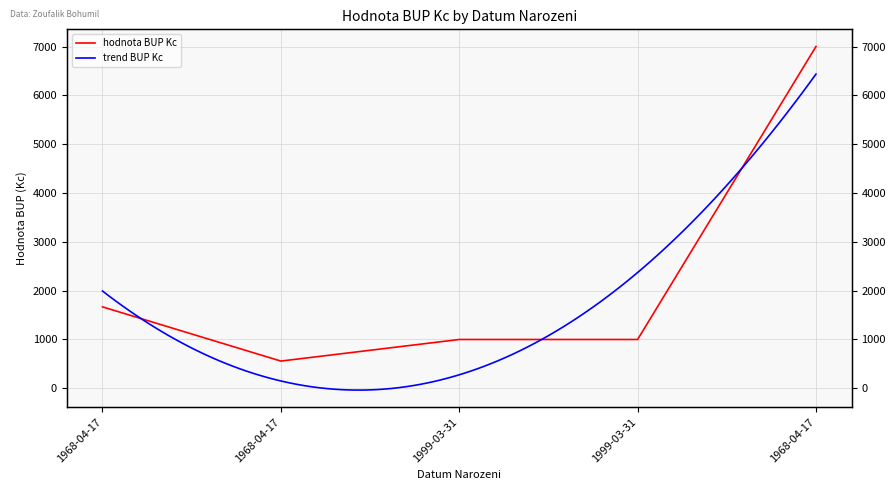

Approximately how many times larger is the value at 1999-03-31 compared to 1999-03-31?

1.0